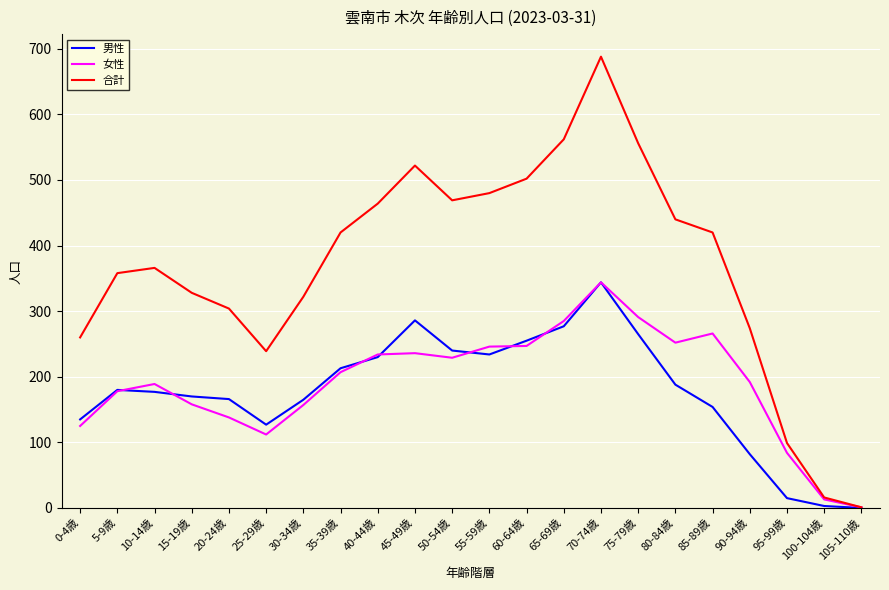

How many values in 男性 are above zero?

21